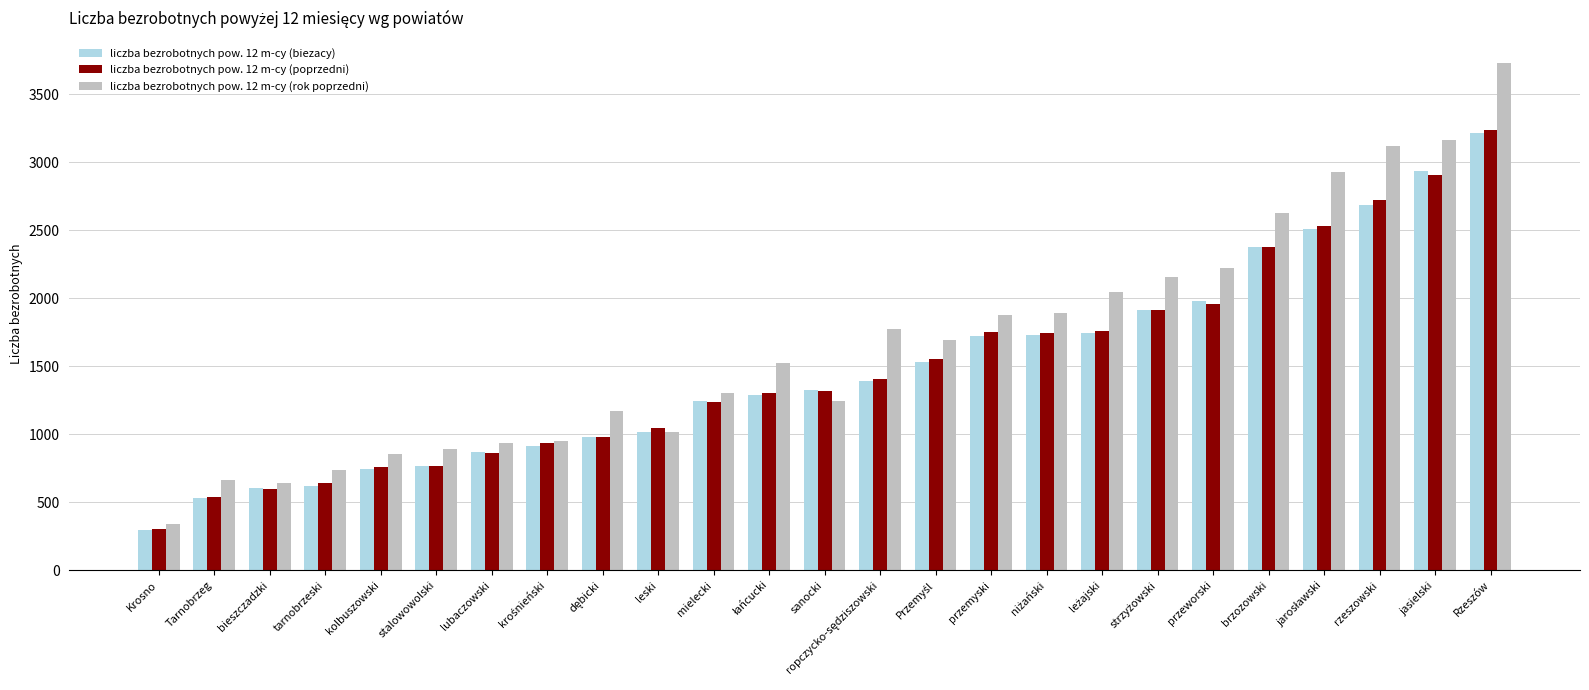

At which label does liczba bezrobotnych pow. 12 m-cy (biezacy) reach its minimum?

Krosno